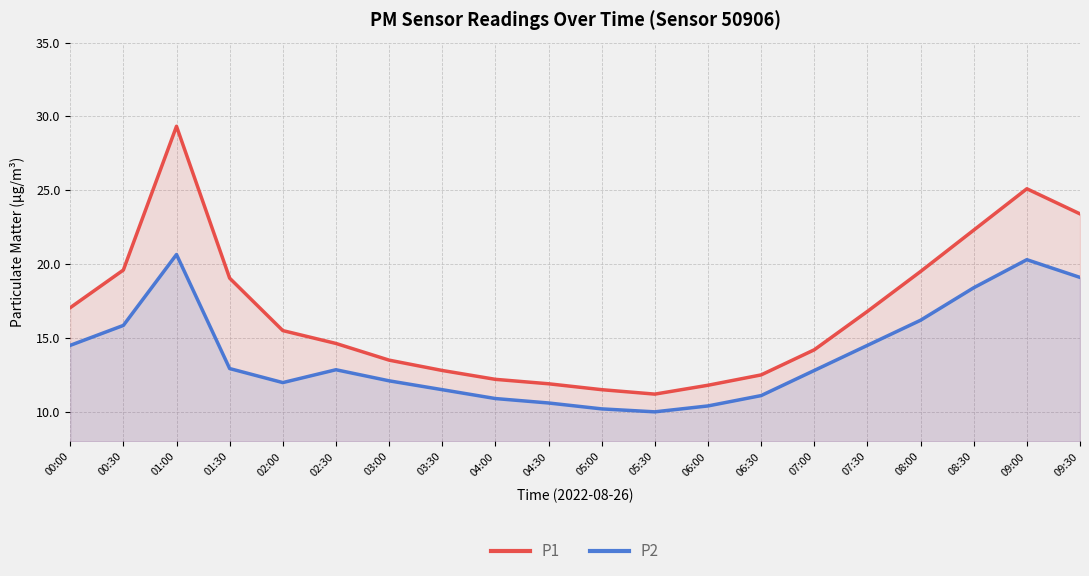

Between 00:00 and 05:00, which is larger?

00:00